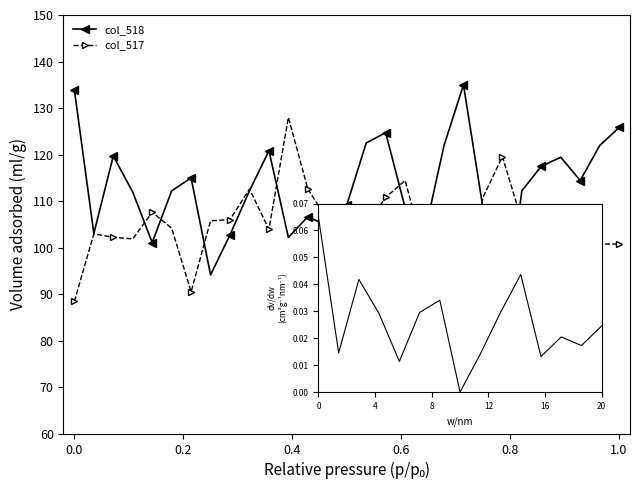

What is the minimum value for col_518?

80.0